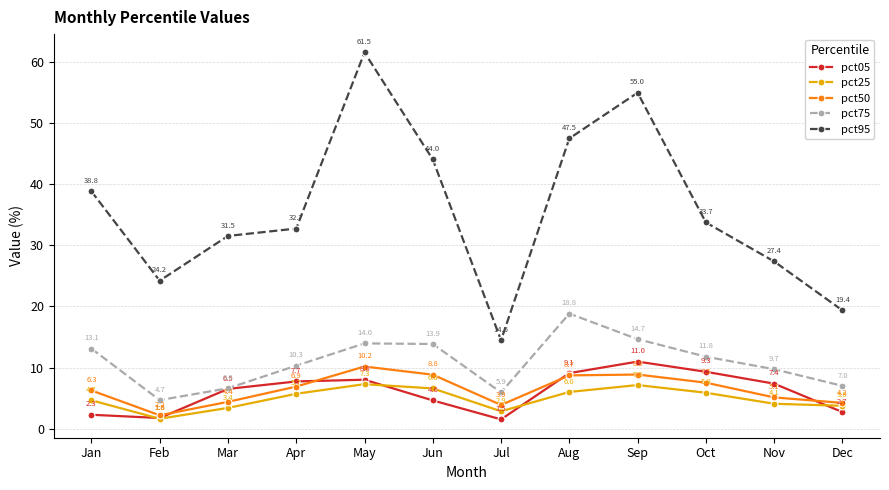

The value of pct50 at Jun is 14.7. True or false?

False